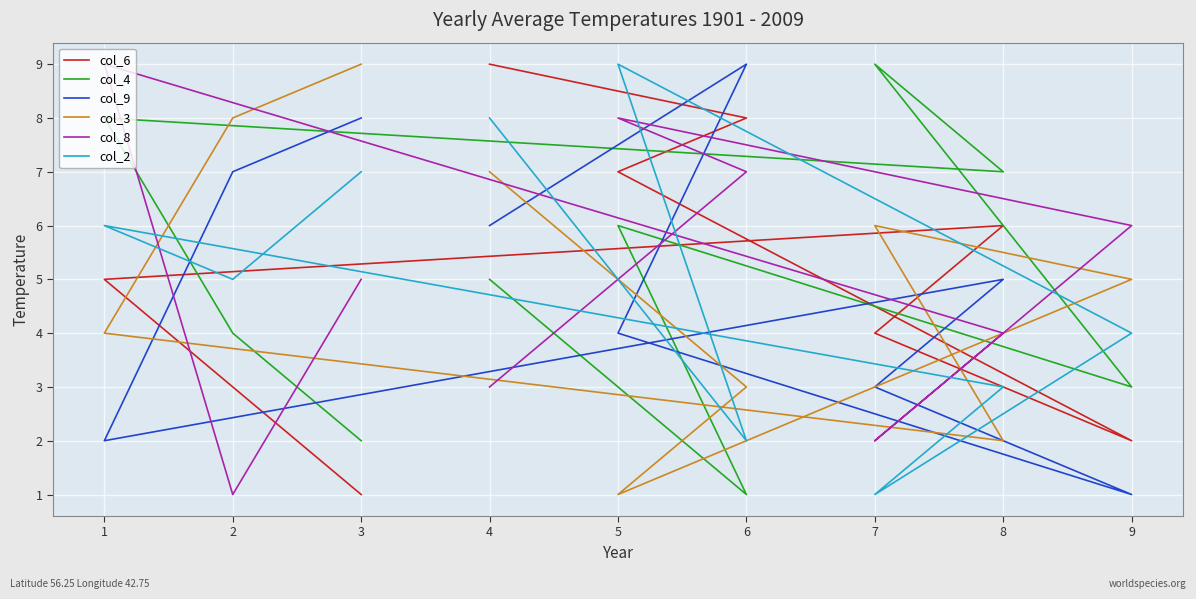

What is the sum of all col_3 values?

45